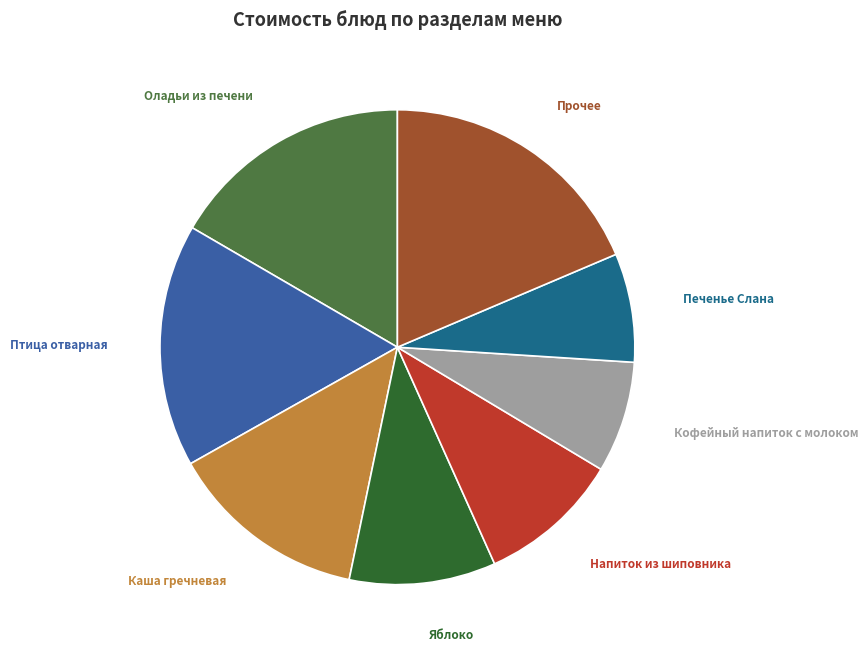

To the nearest percent, what percentage of the pie is Печенье Слана?

7%